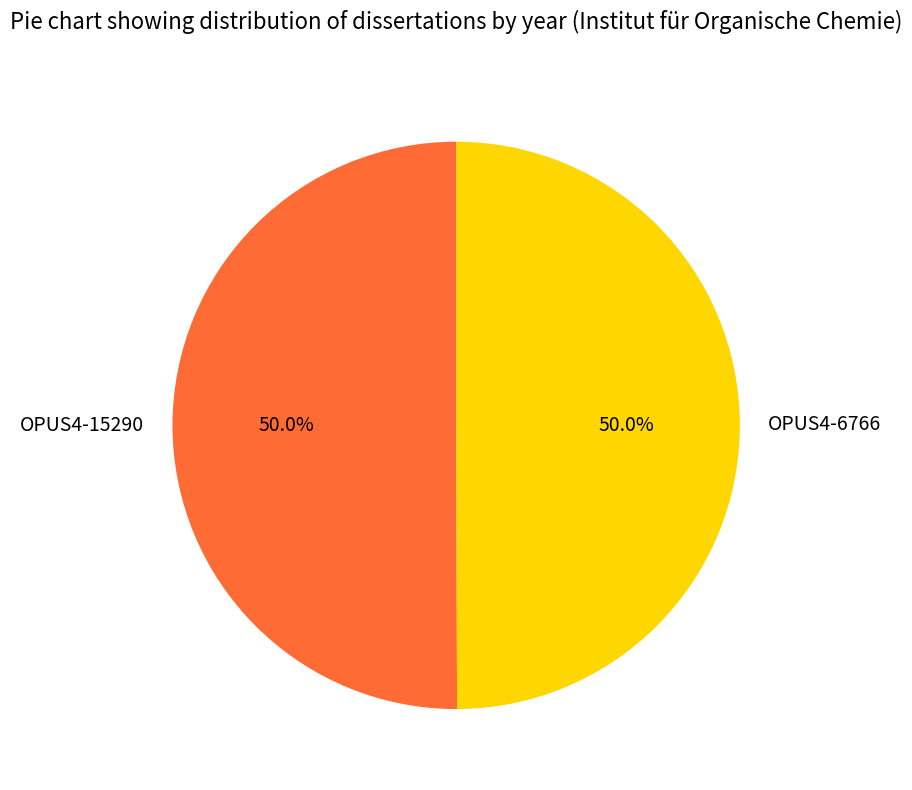

What is the total percentage of OPUS4-6766 and OPUS4-15290?

100.0%